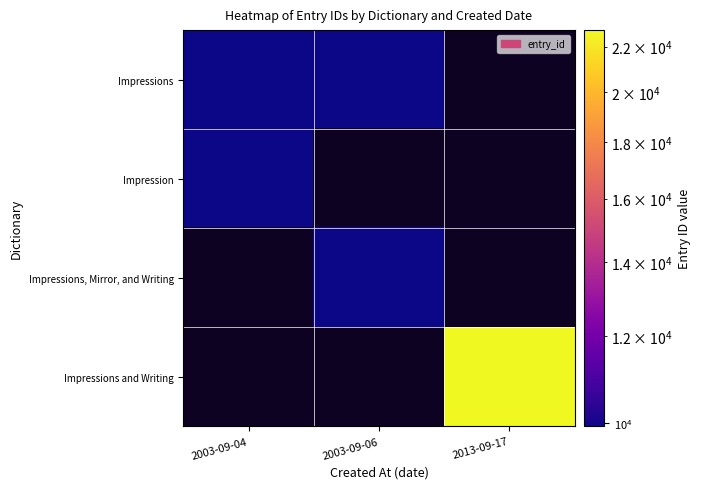

What is the spread (max minus min) of values at 2003-09-04?

5.0